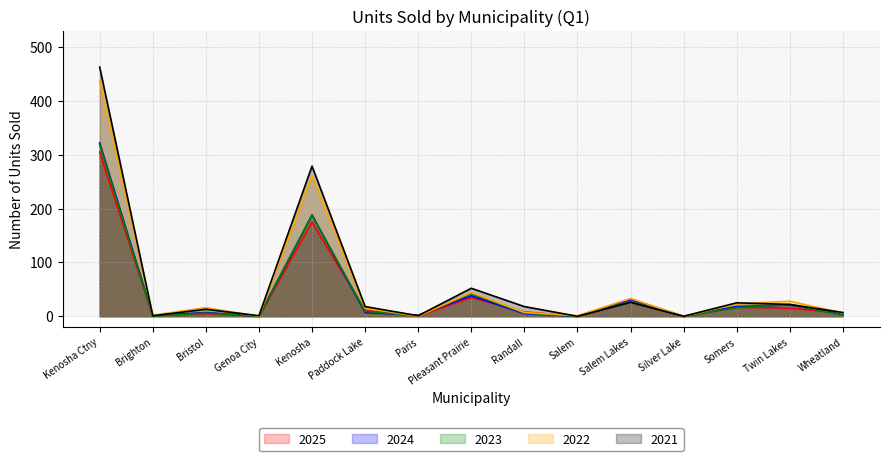

List the series in order of their peak value, lowest first.

2025, 2023, 2024, 2022, 2021